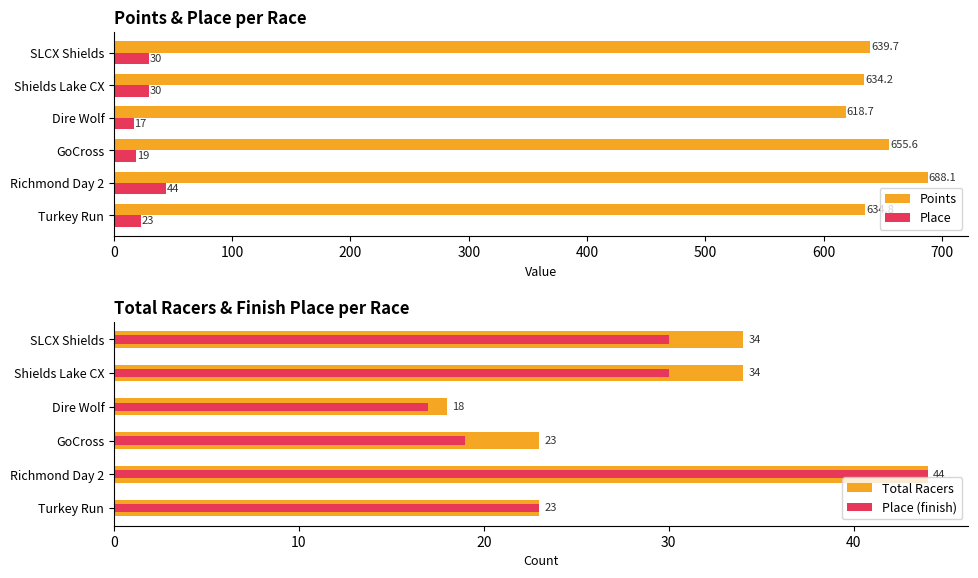

How many data points in Place (finish) are above 30?

1